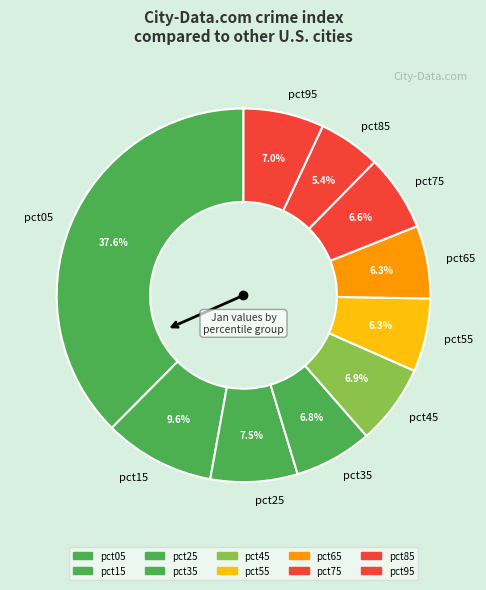

To the nearest percent, what portion does pct65 represent?

6%